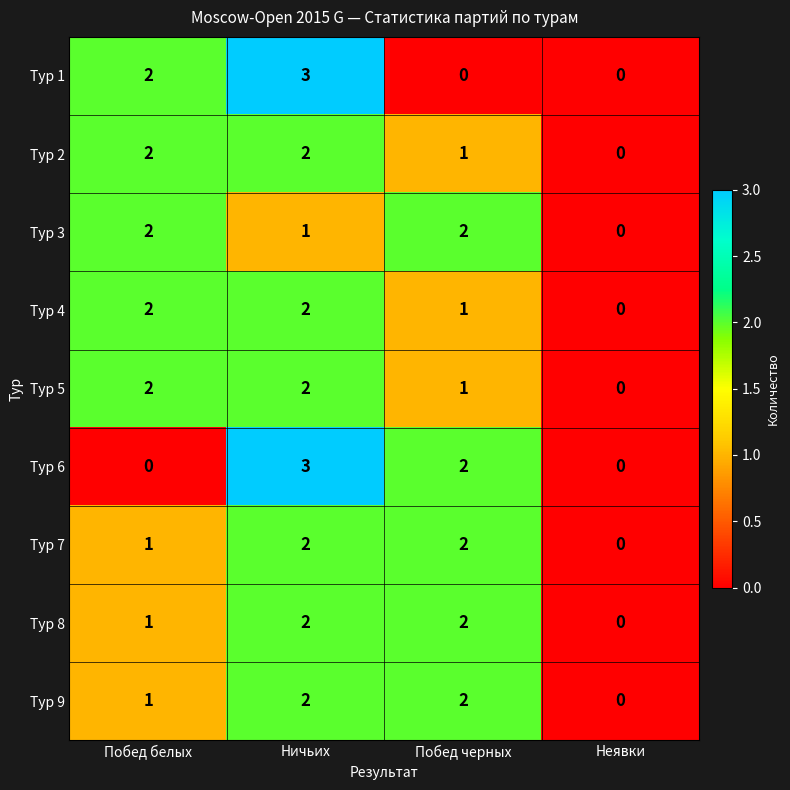

Which category has the lowest value in the Тур 2 series?

Неявки